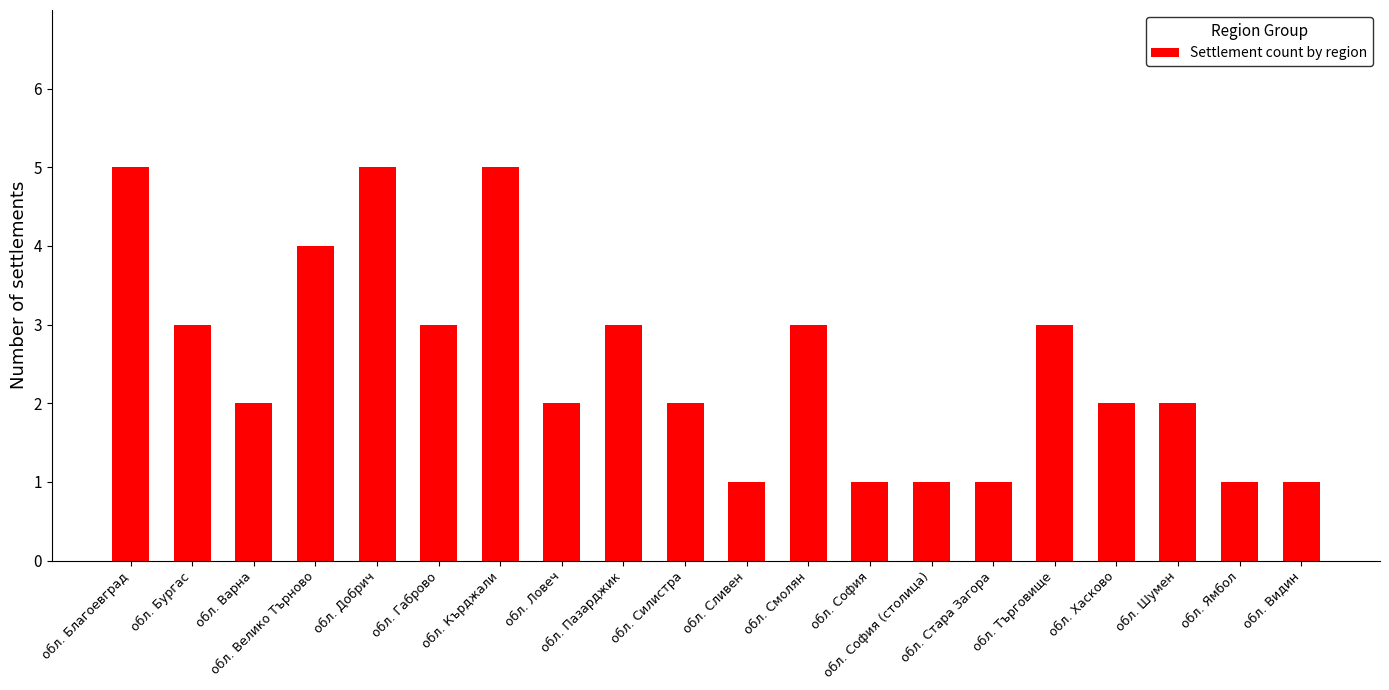

What is the sum of the values at обл. Стара Загора and обл. Пазарджик?

4